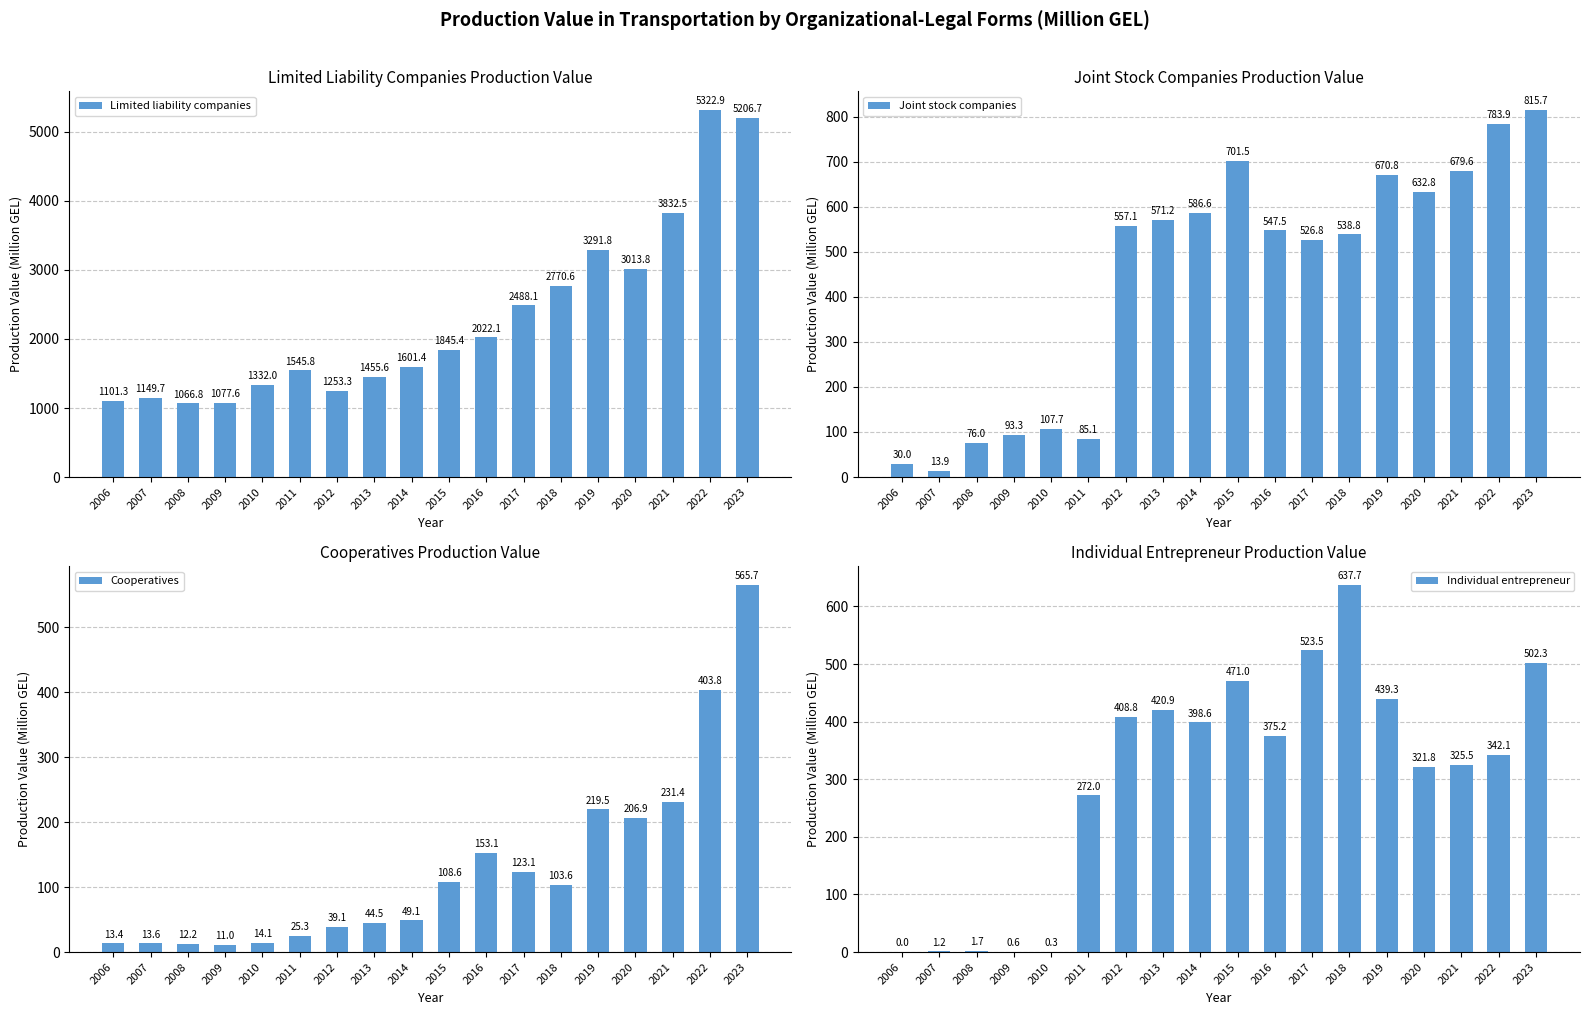

What are all the series names shown in the legend?

Limited liability companies, Joint stock companies, Cooperatives, Individual entrepreneur